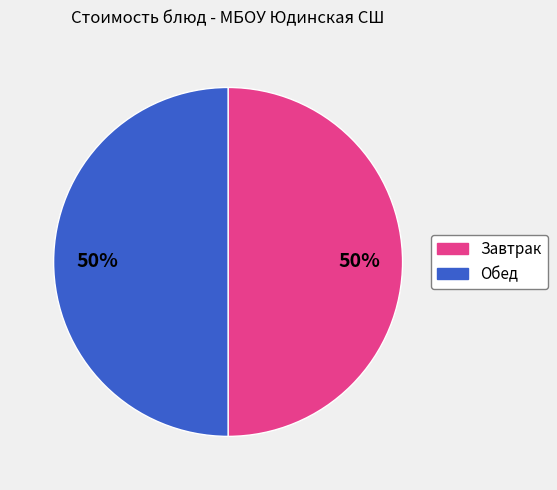

To the nearest percent, what is the average slice percentage?

50%